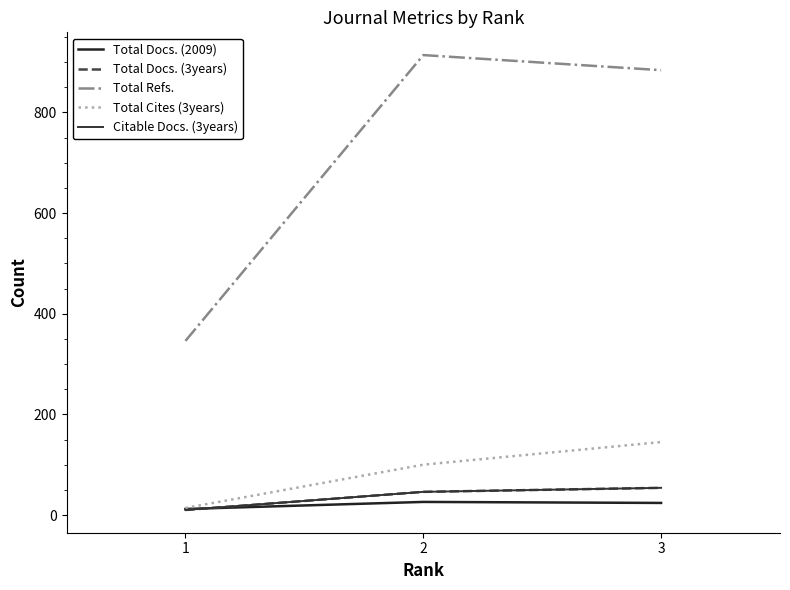

Does the chart display data point markers on the line(s)?

No